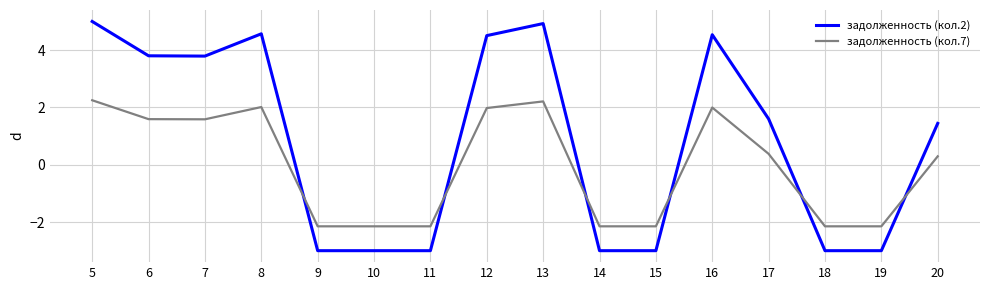

What is the maximum value for задолженность (кол.2)?

5.0